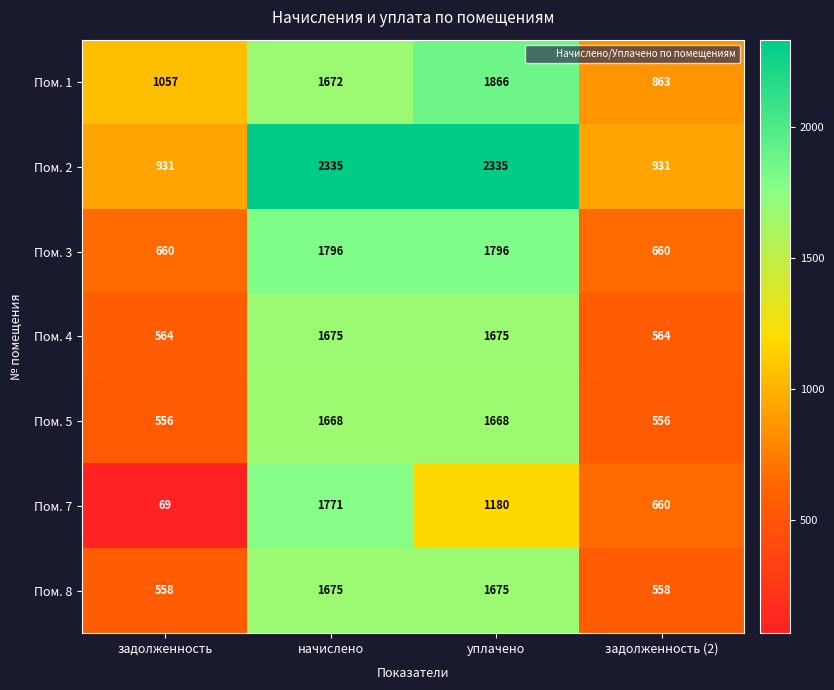

What is the maximum value for Пом. 5?

1668